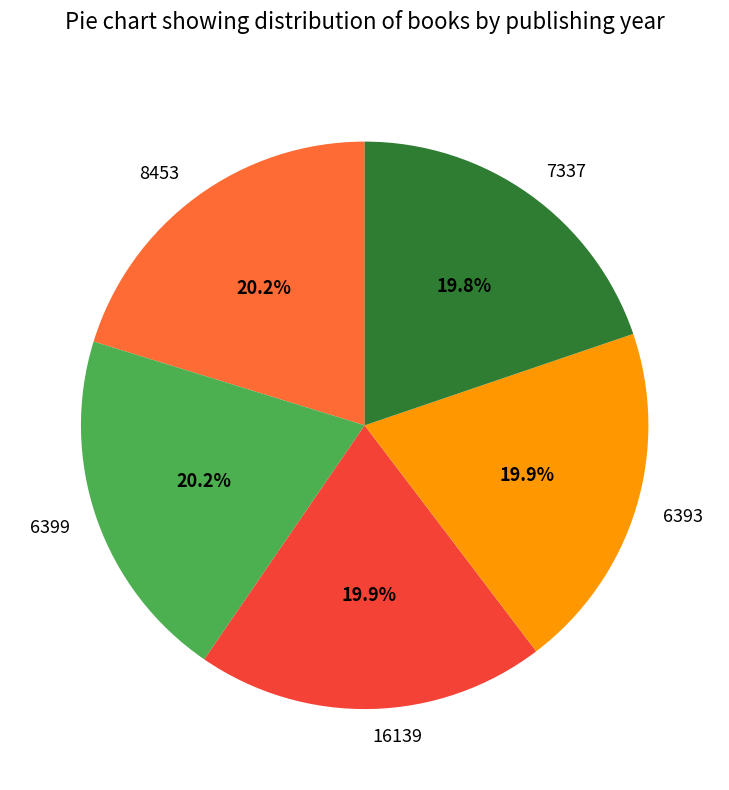

What percentage do 8453 and 16139 together represent?

40.1%